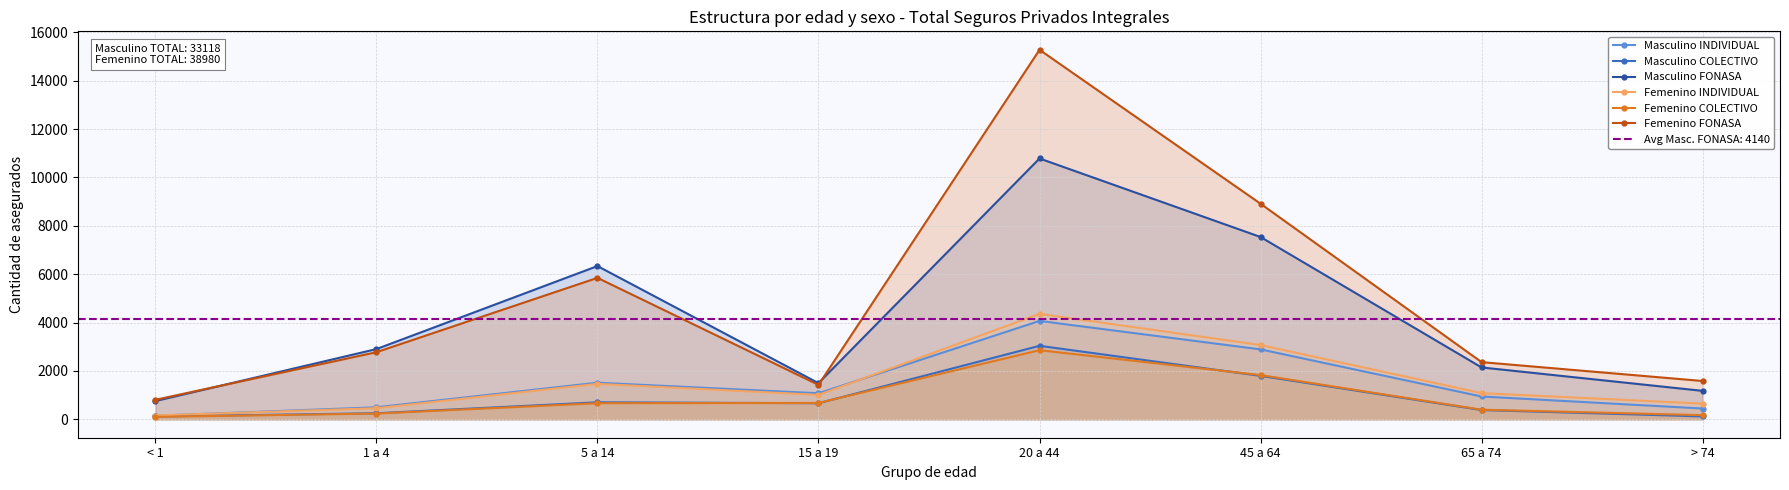

The value of Femenino FONASA at > 74 is 1582. True or false?

True